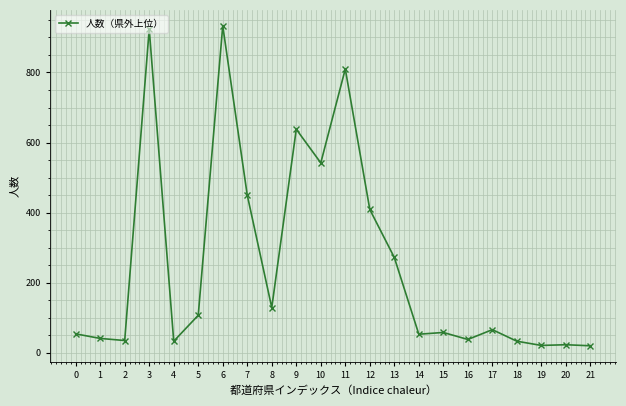

Between 8 and 13, which is larger?

13